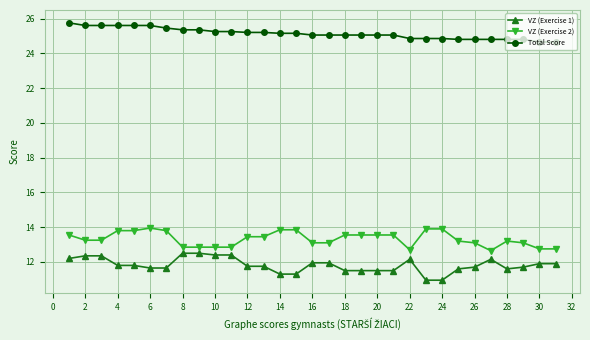

True or false: VZ (Exercise 1) and Total Score cross at least once.

False